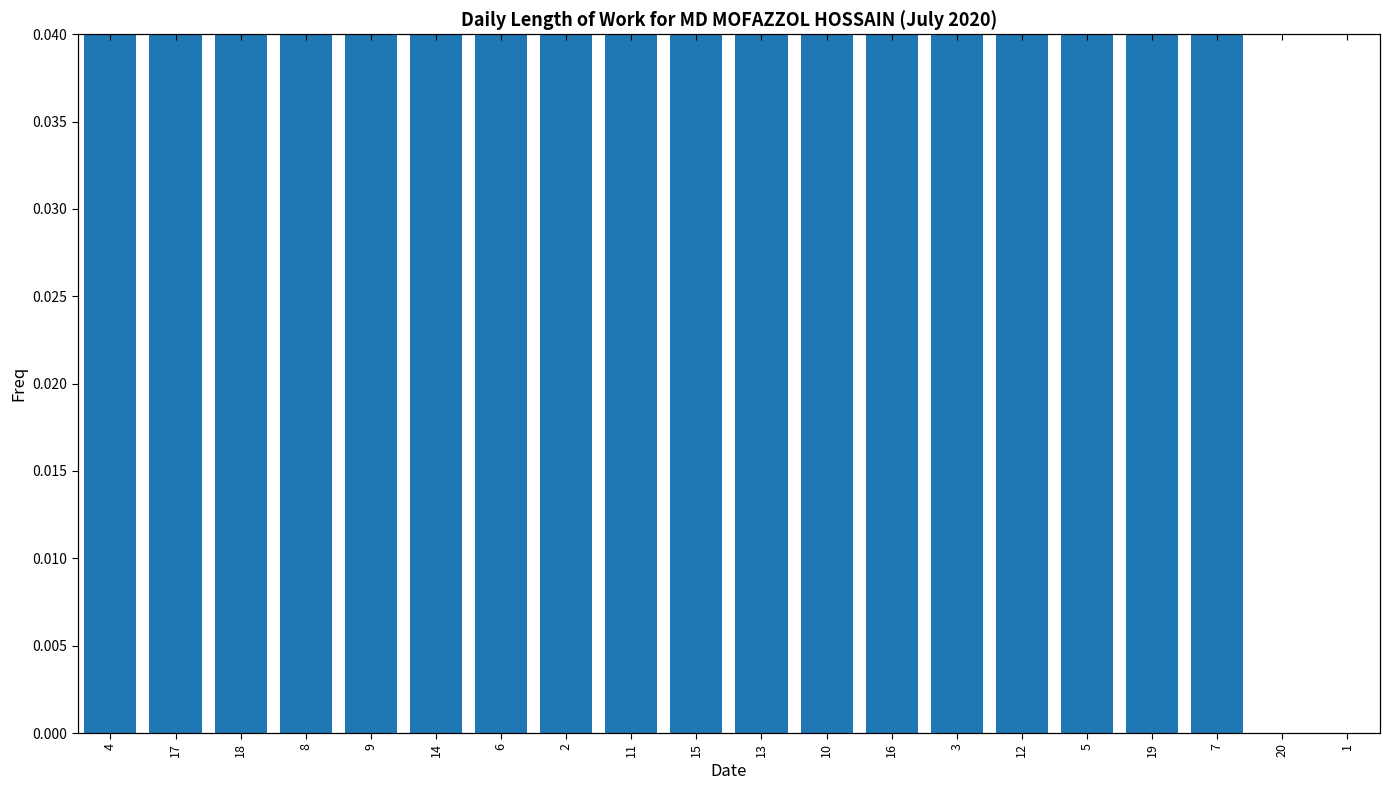

How many data points are above 0?

18